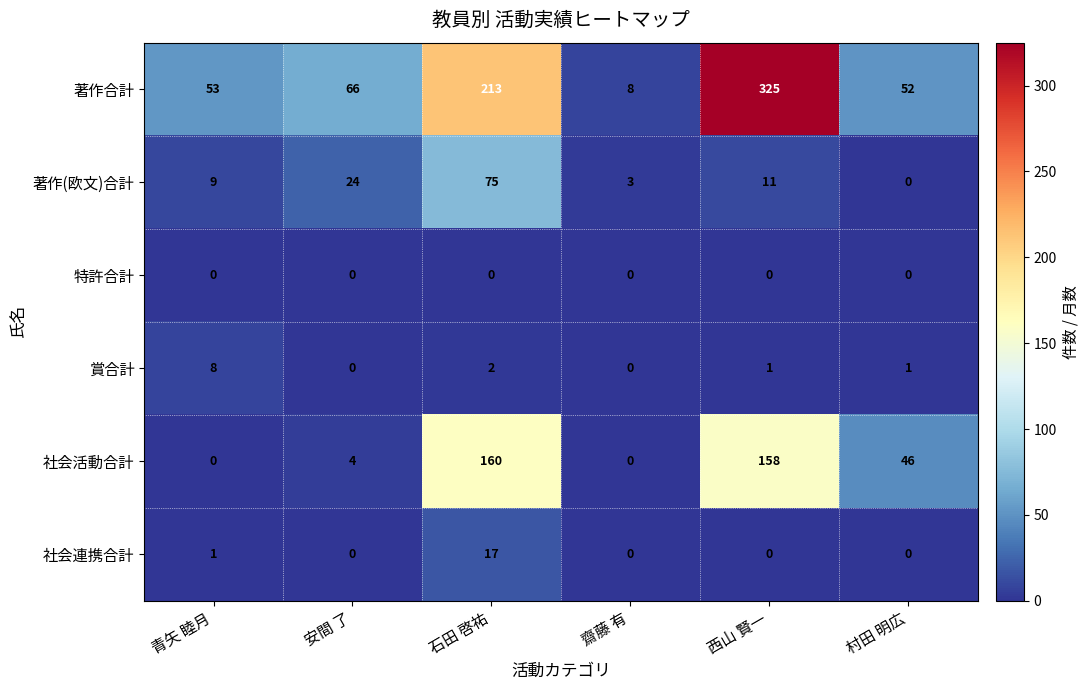

Count the number of data series in this chart.

6